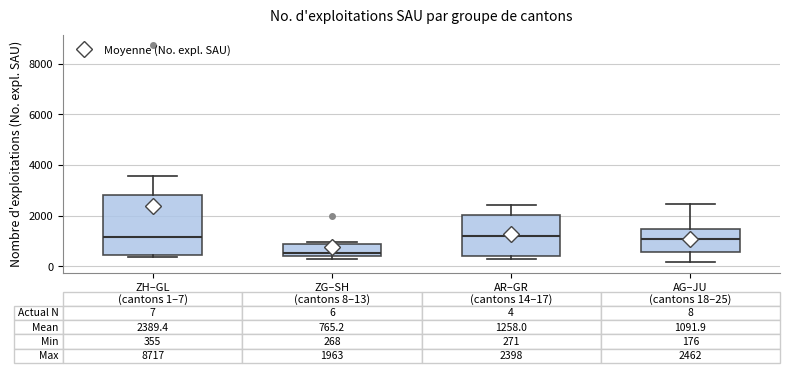

Which box is the tallest, from its lower edge to its upper edge?

ZH–GL (cantons 1–7)